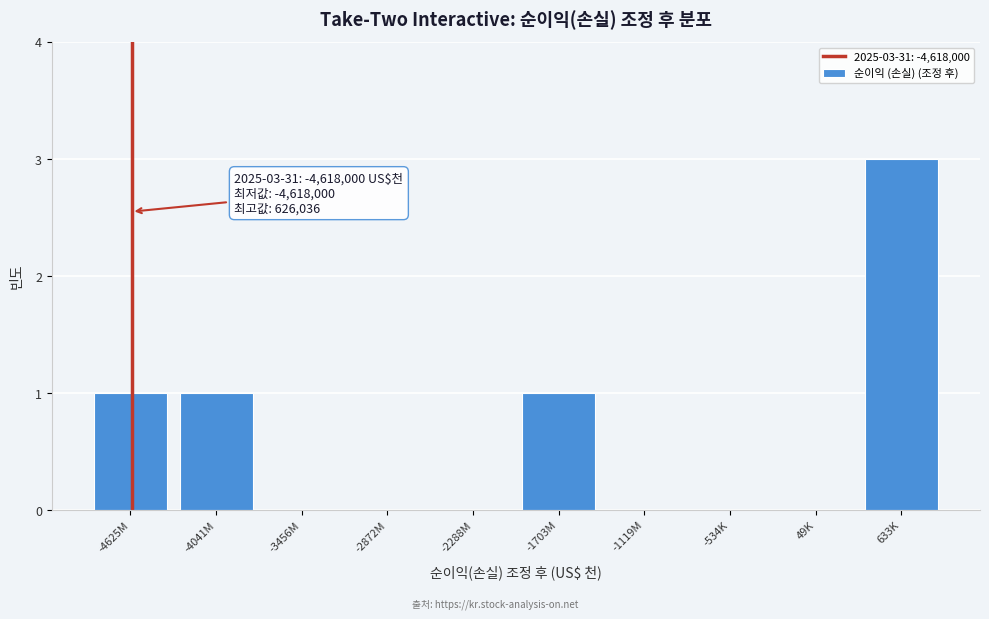

Reading left to right, list all the values displayed in this chart.

-4625M=1	-4041M=1	-3456M=0	-2872M=0	-2288M=0	-1703M=1	-1119M=0	-534K=0	49K=0	633K=3